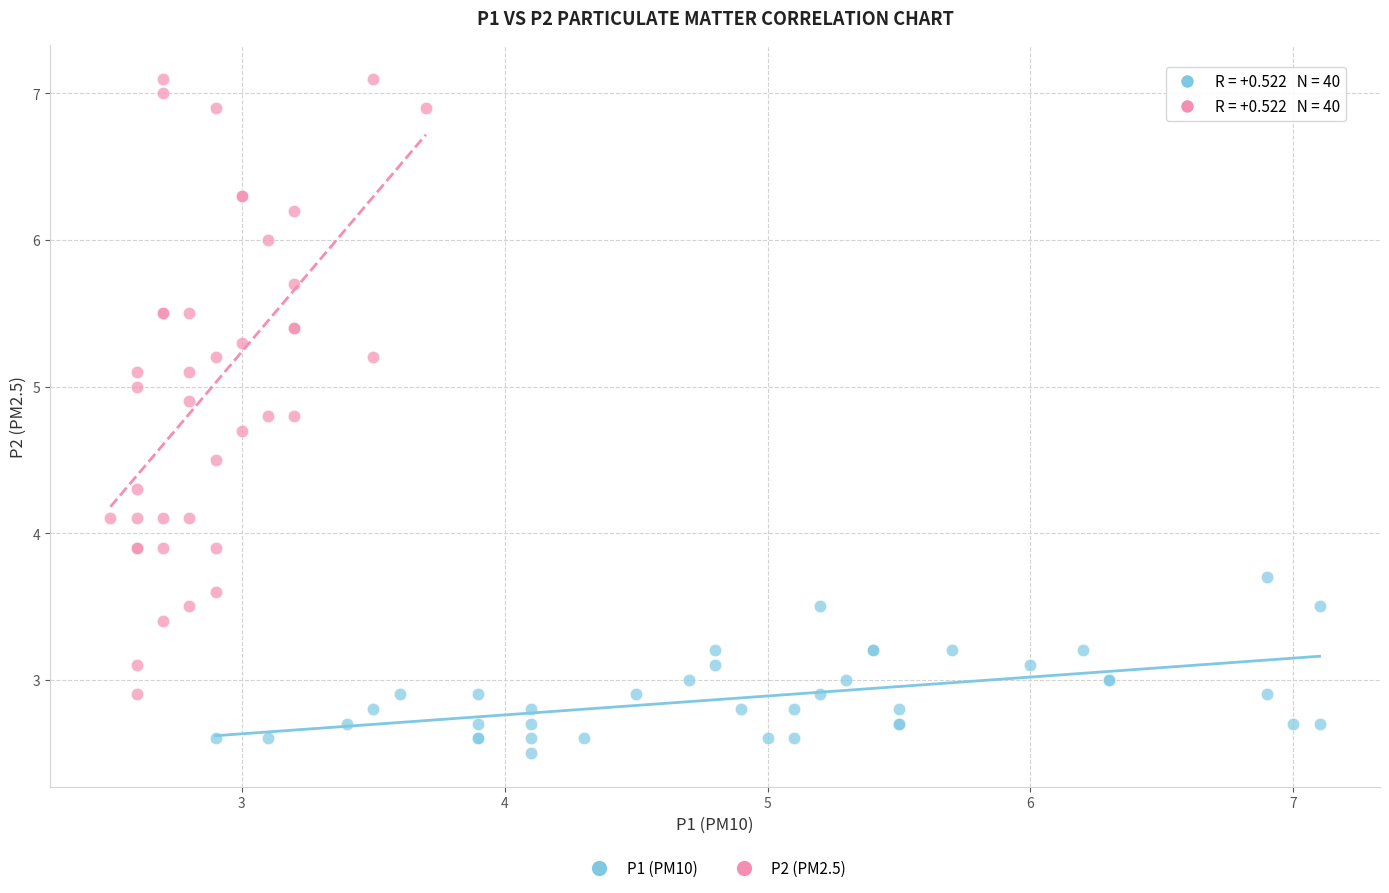

Which series has the widest spread of Y values?

P2 (PM2.5)